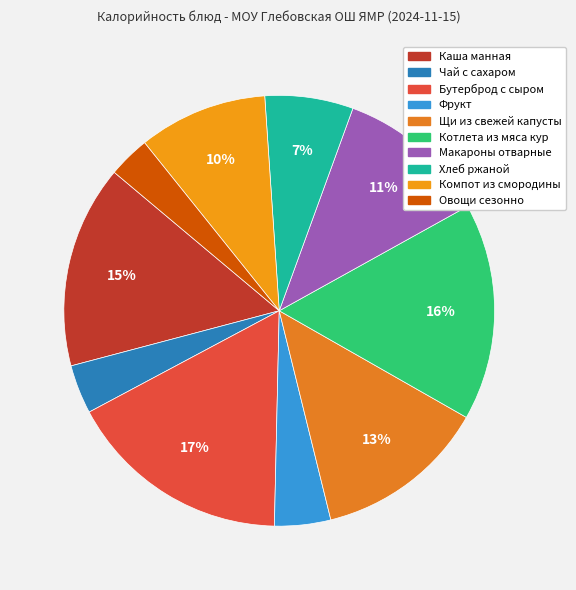

To the nearest percent, what is the difference between the largest and smallest slice percentages?

14%